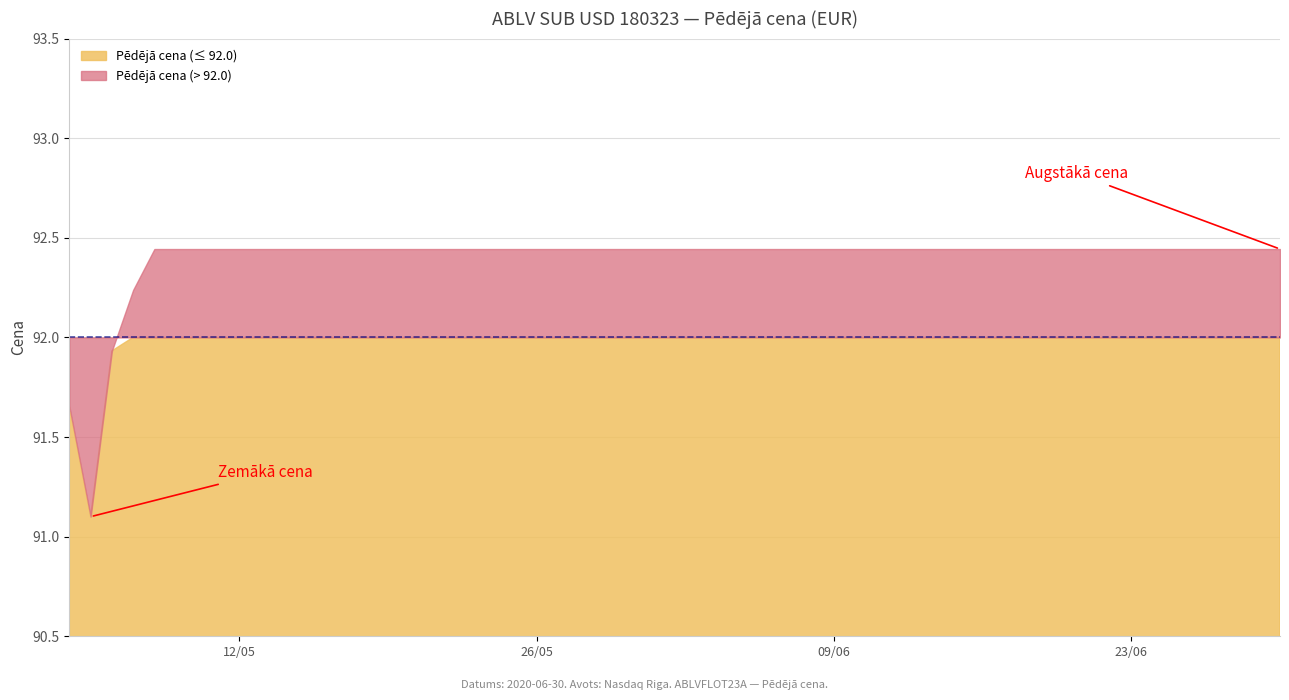

True or false: Pēdējā cena and Vērtspapīra nomināls intersect in this chart.

False